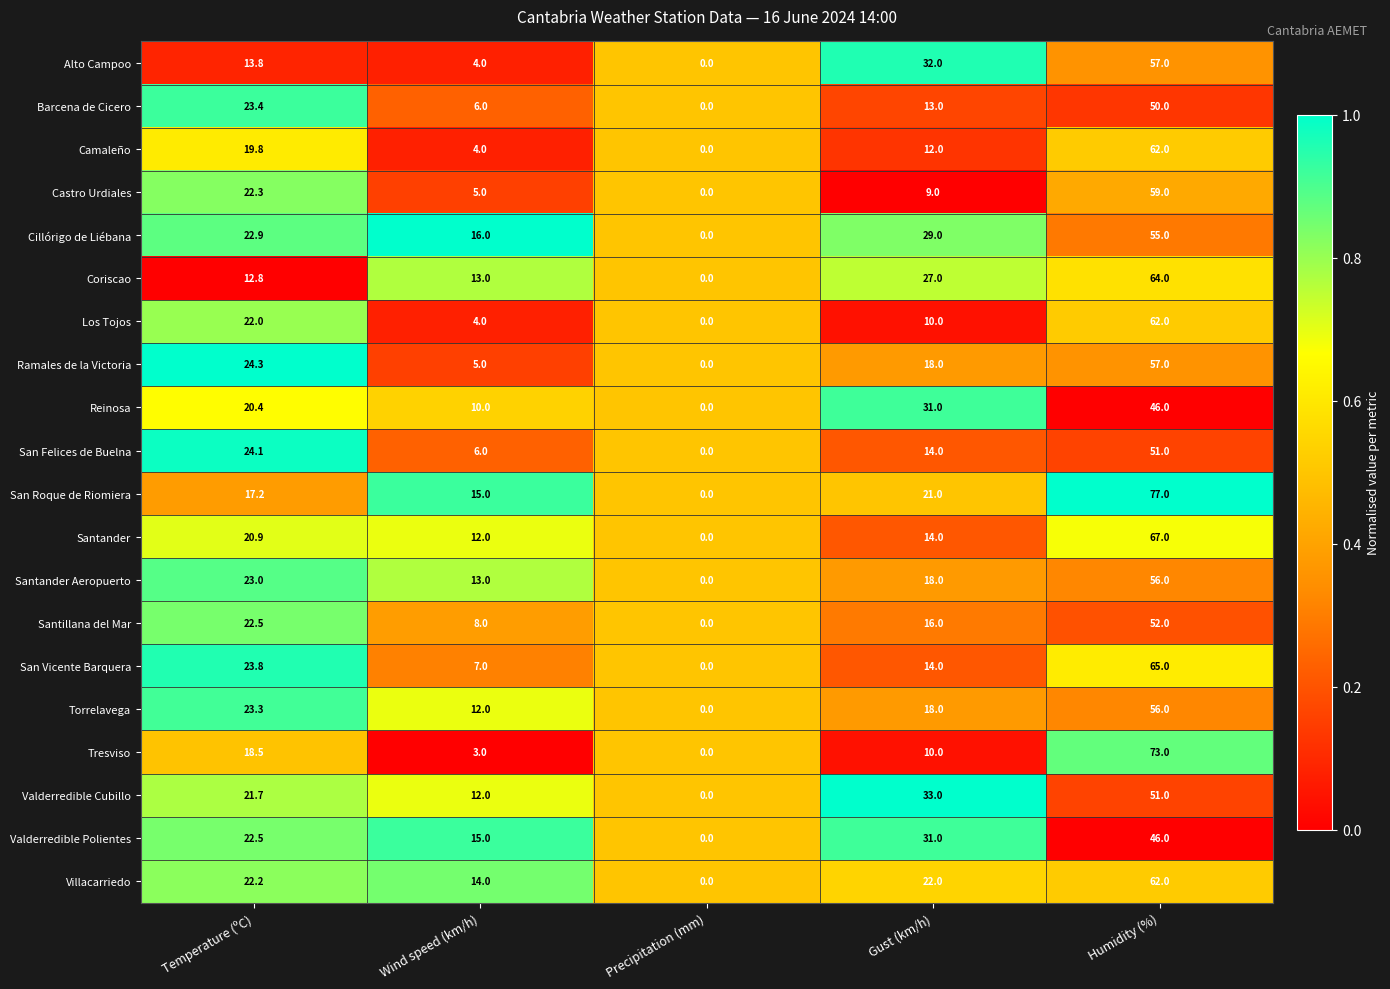

Is it true that Los Tojos equals 13.2 at Temperature (ºC)?

False